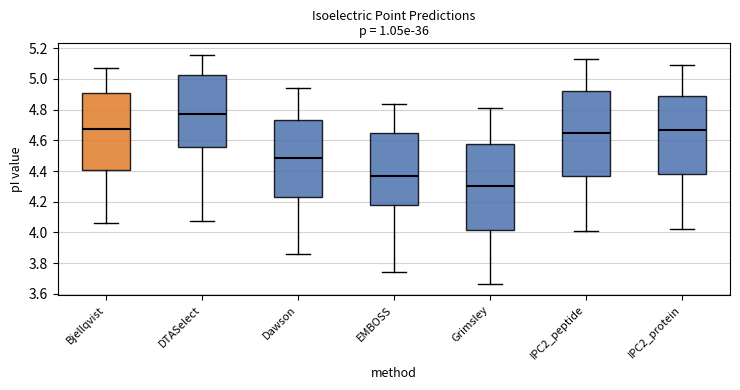

Reading left to right, transcribe this box plot: for each box, give where its median line is, the range the box spans, and where its two whiskers end, as read against the y-axis. The values are not printed on the chart, so give them approximately, as read against the axis.

Bjellqvist: median 4.68, box 4.40 to 4.90, whiskers 4.06 to 5.06
DTASelect: median 4.76, box 4.56 to 5.02, whiskers 4.08 to 5.16
Dawson: median 4.48, box 4.22 to 4.74, whiskers 3.86 to 4.94
EMBOSS: median 4.36, box 4.18 to 4.64, whiskers 3.74 to 4.84
Grimsley: median 4.30, box 4.02 to 4.58, whiskers 3.66 to 4.82
IPC2_peptide: median 4.64, box 4.38 to 4.92, whiskers 4.02 to 5.14
IPC2_protein: median 4.66, box 4.38 to 4.88, whiskers 4.02 to 5.10